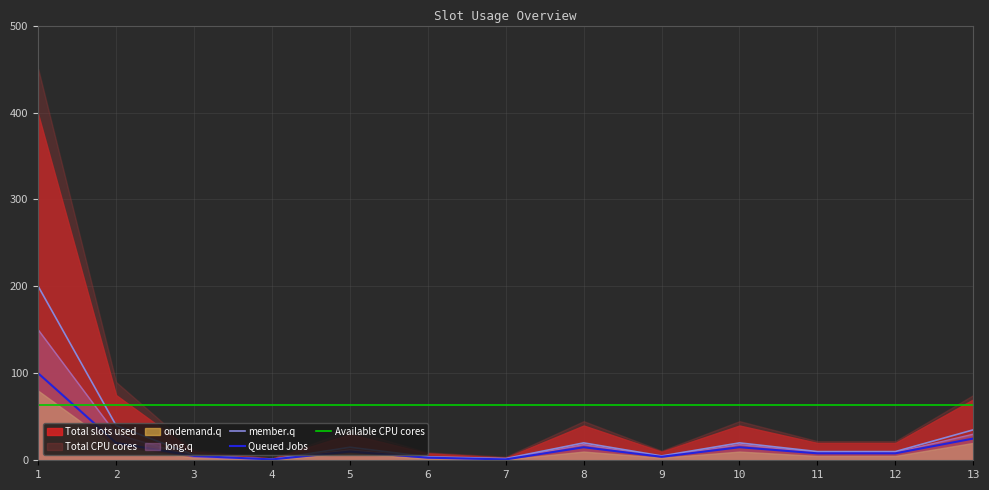

Where does the Total slots used series first go above 10?

1